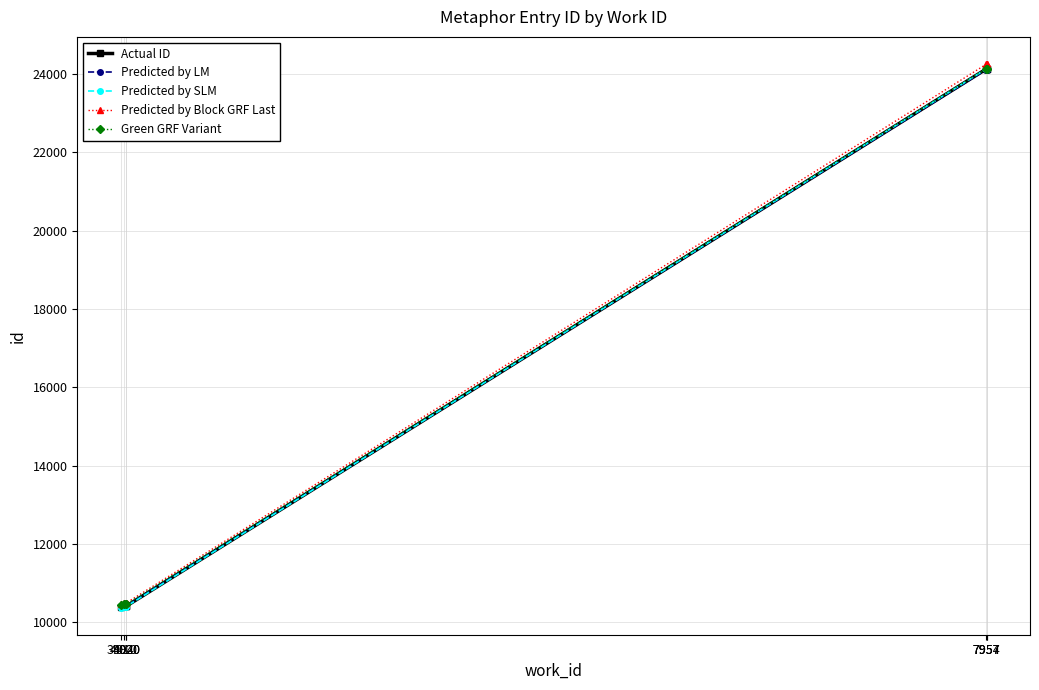

At which label does Green GRF Variant first exceed 10460?

4020